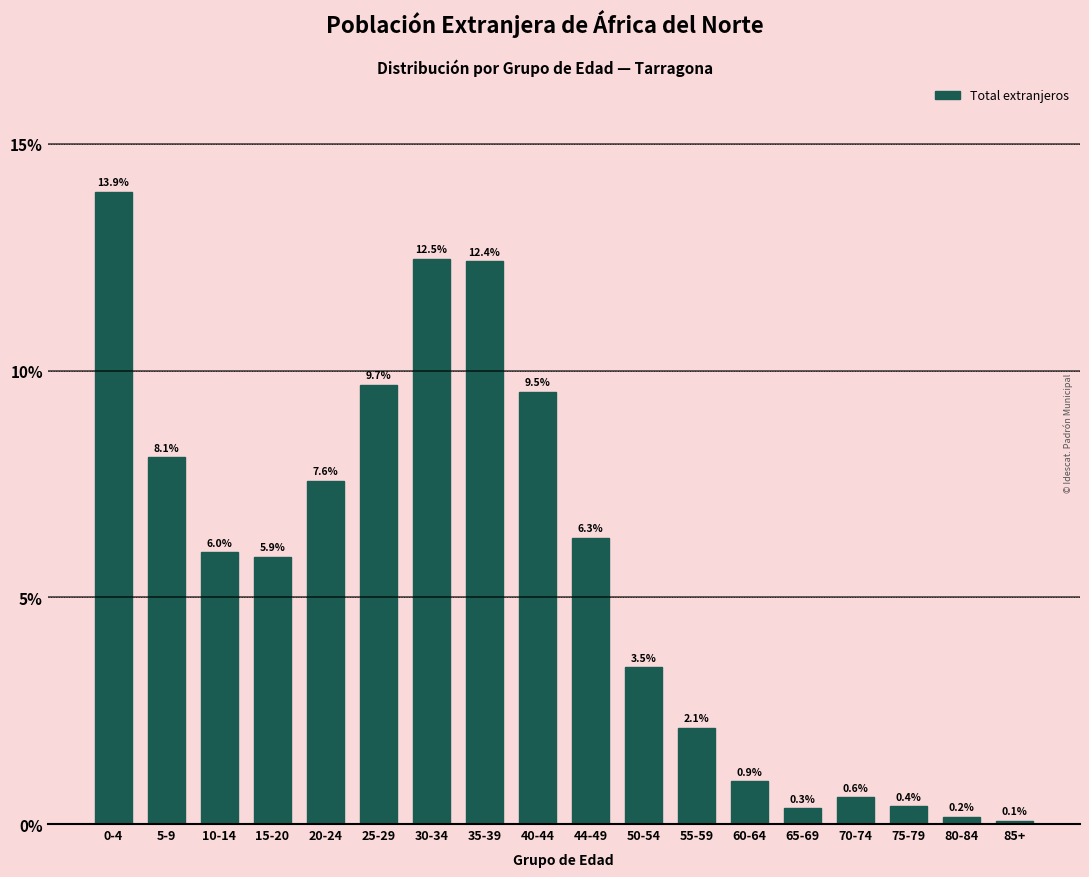

Reading left to right, transcribe all the data shown in this chart.

13.9	8.1	6.0	5.9	7.6	9.7	12.5	12.4	9.5	6.3	3.5	2.1	0.9	0.3	0.6	0.4	0.2	0.1